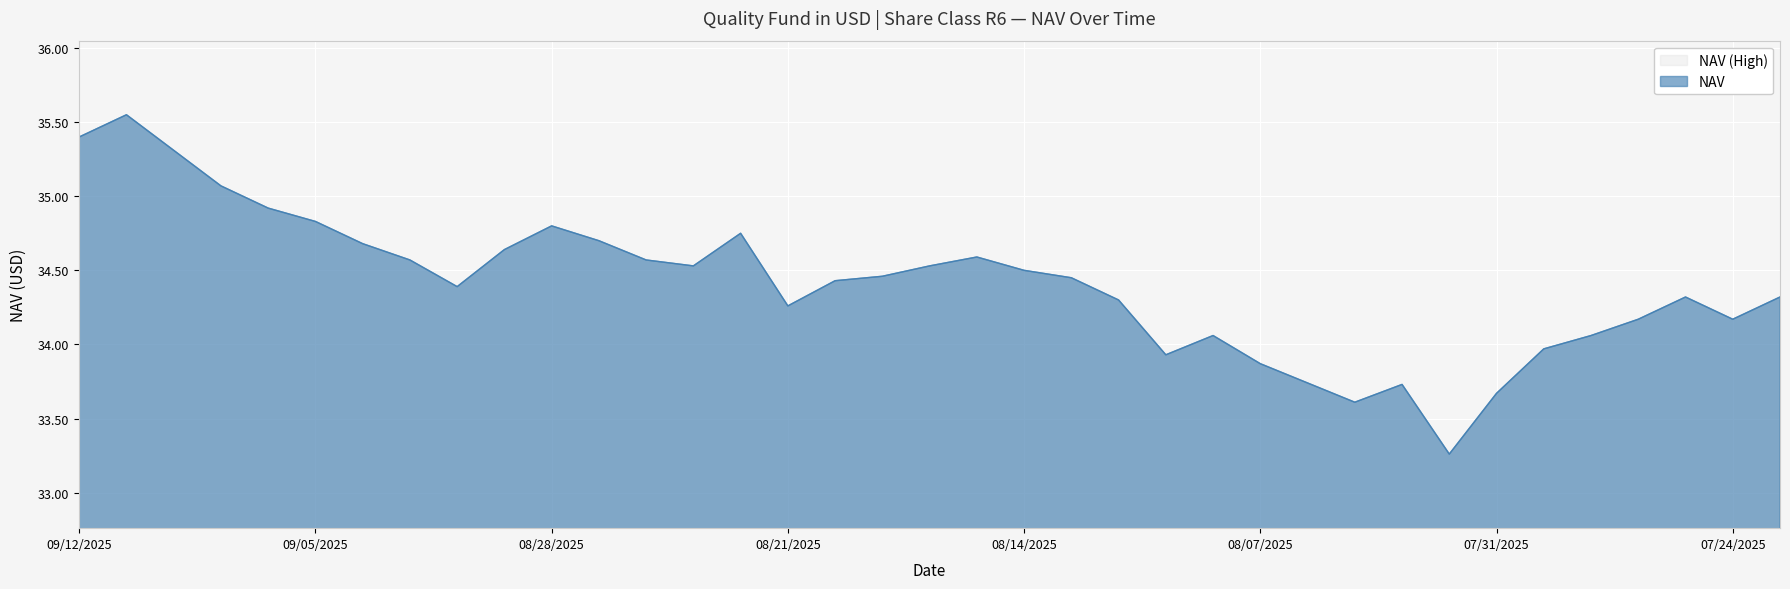

Where is the data nearest to the value 34?

07/30/2025